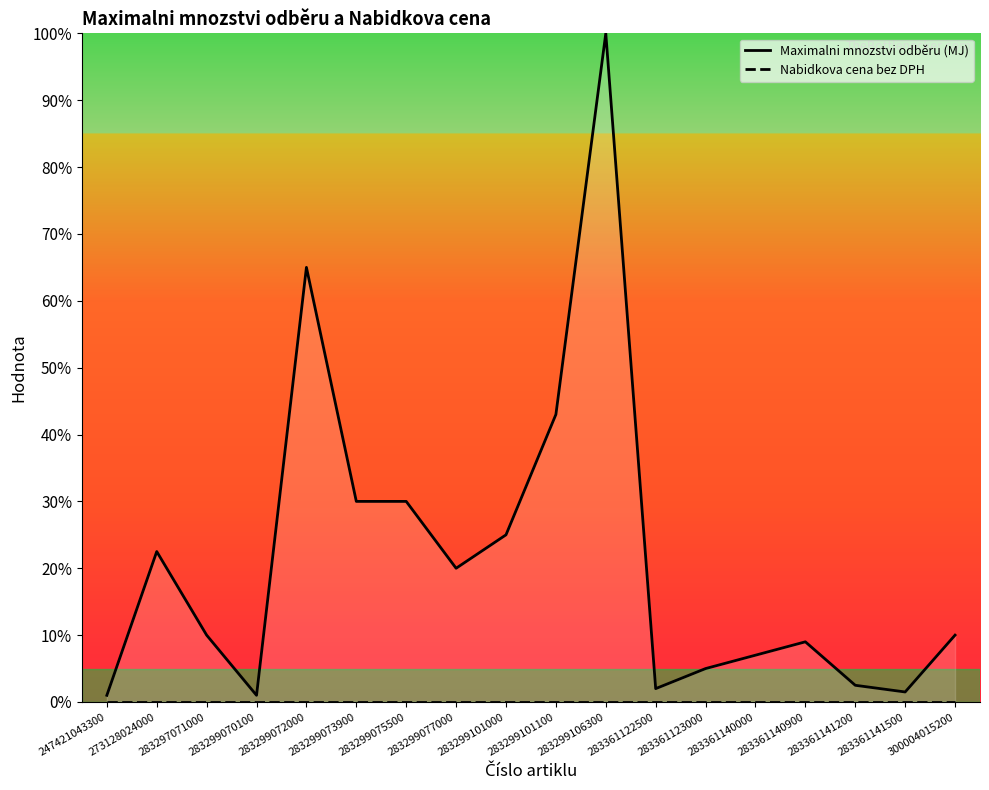

True or false: Nabidkova cena bez DPH and Maximalni mnozstvi odběru (MJ) intersect in this chart.

False